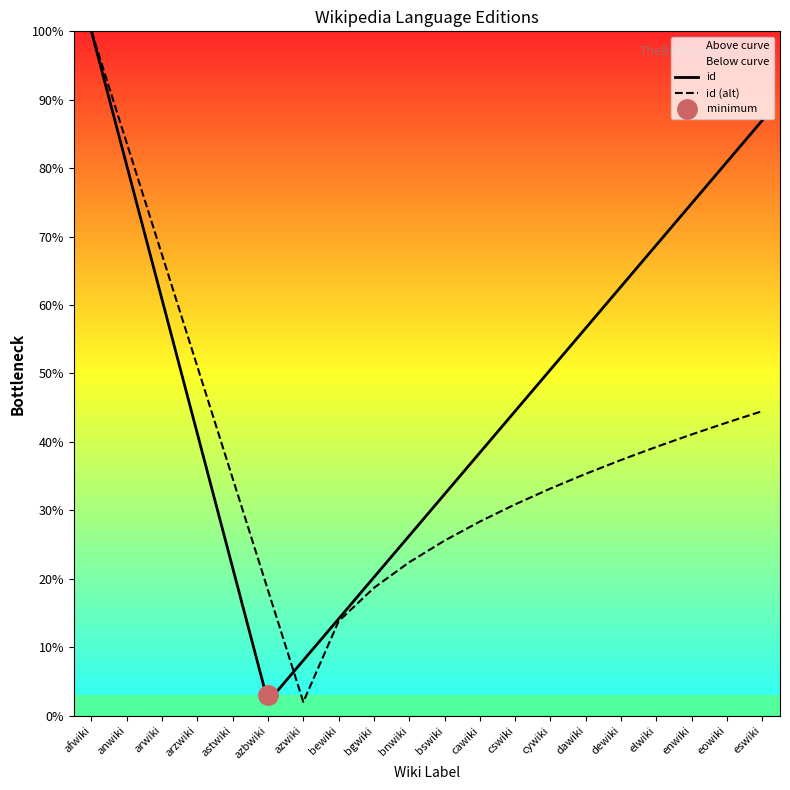

Where is the first local minimum for id?

azbwiki